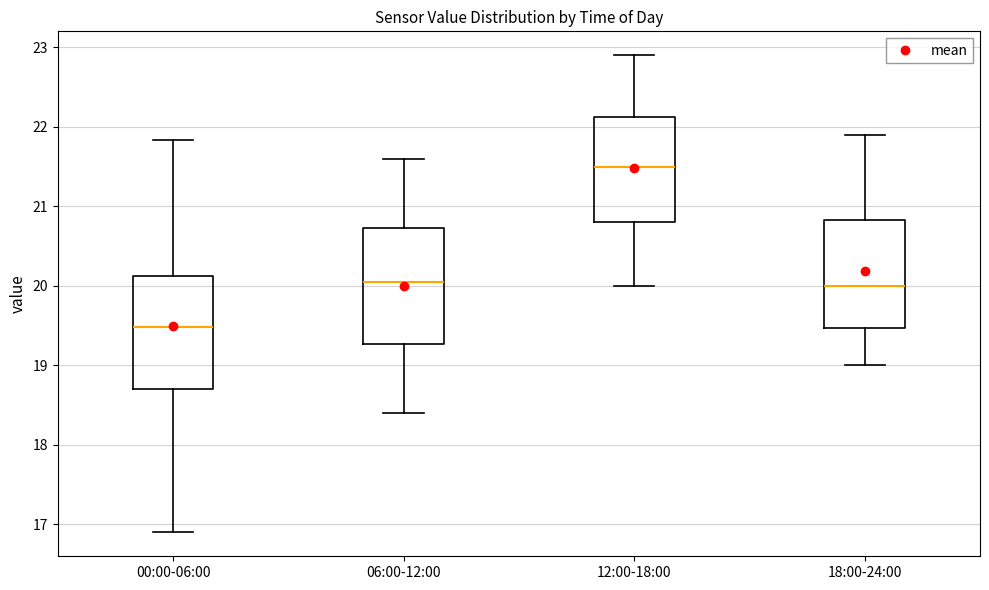

Reading left to right, transcribe this box plot: for each box, give where its median line is, the range the box spans, and where its two whiskers end, as read against the y-axis. The values are not printed on the chart, so give them approximately, as read against the axis.

00:00-06:00: median 19.5, box 18.7 to 20.1, whiskers 16.9 to 21.8
06:00-12:00: median 20.1, box 19.3 to 20.7, whiskers 18.4 to 21.6
12:00-18:00: median 21.5, box 20.8 to 22.1, whiskers 20.0 to 22.9
18:00-24:00: median 20.0, box 19.5 to 20.8, whiskers 19.0 to 21.9